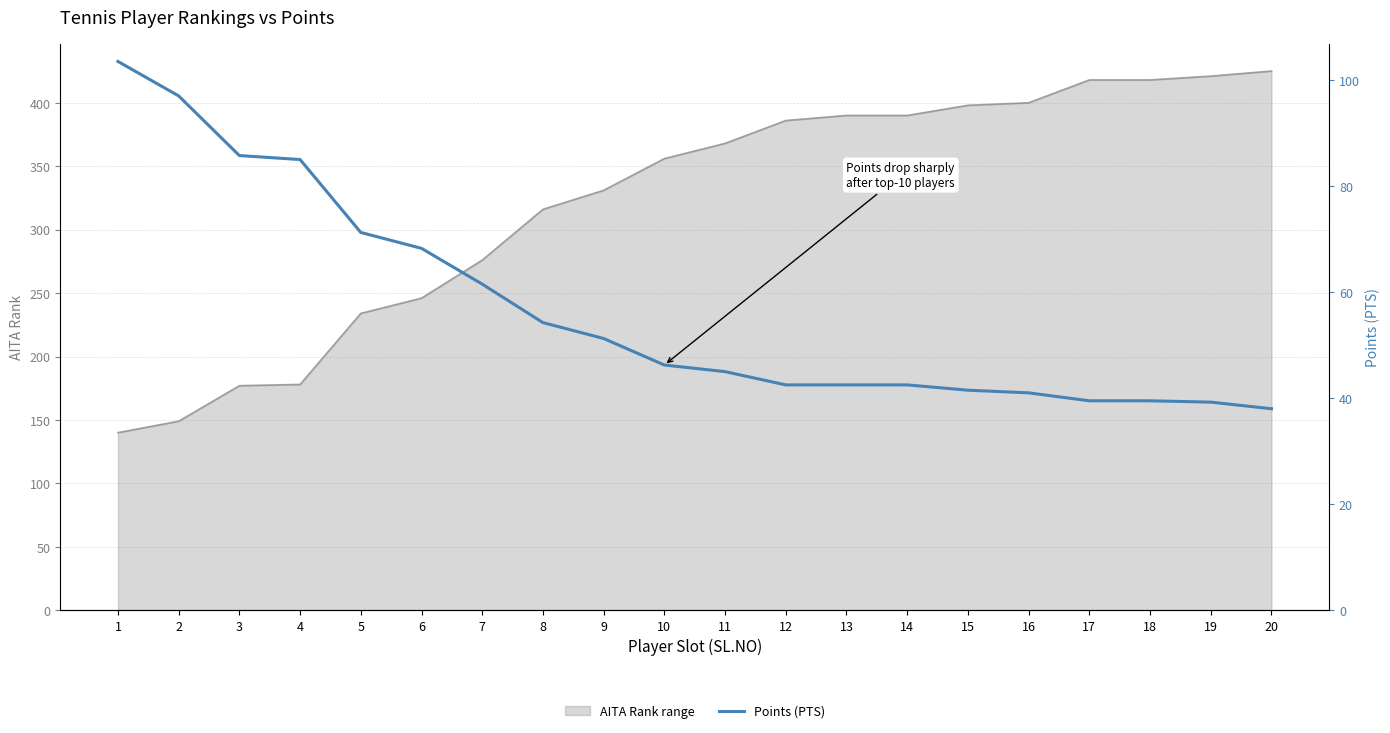

What is the difference between the maximum and minimum values?

65.5